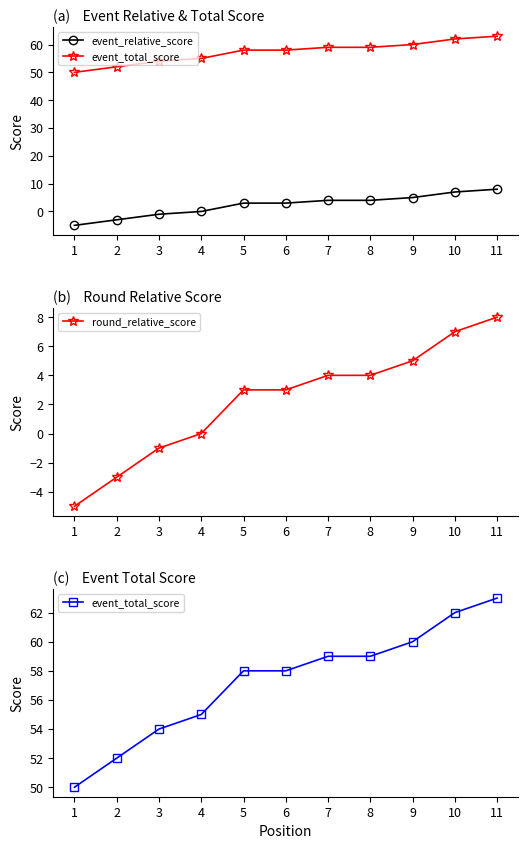

At which category is the sum across all series the highest?

11